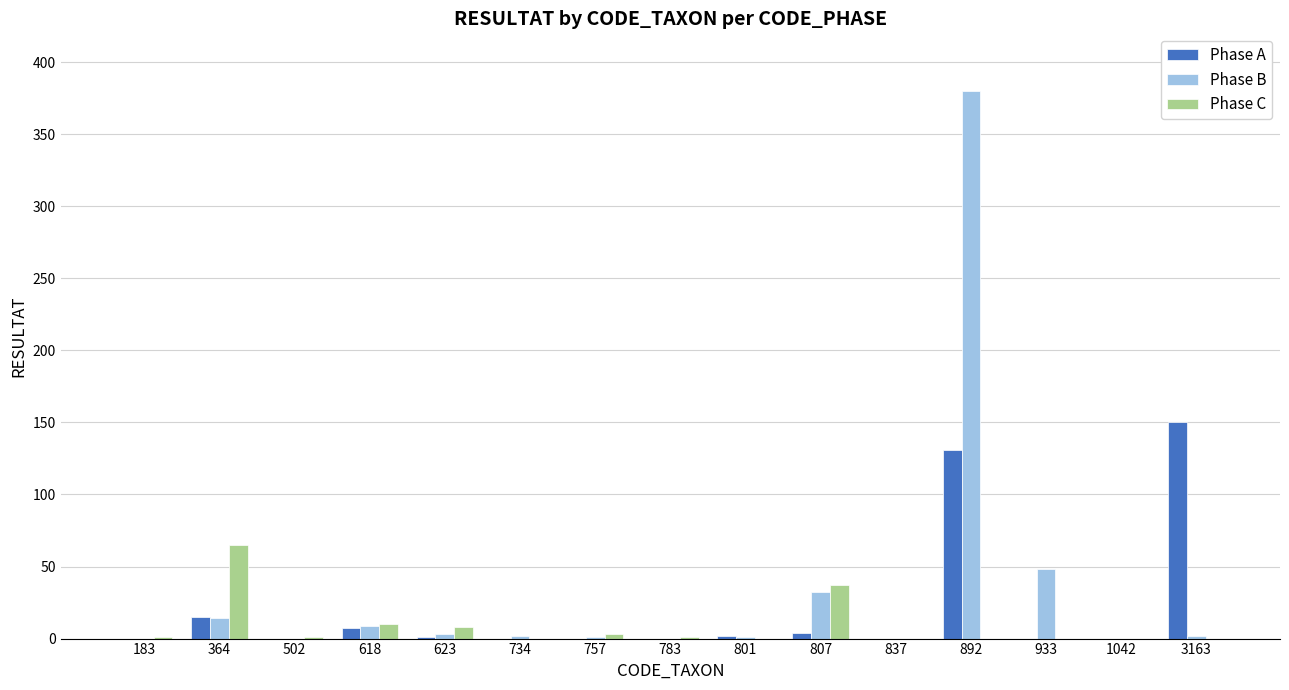

What is the difference between the Phase B values at 807 and 892?

348